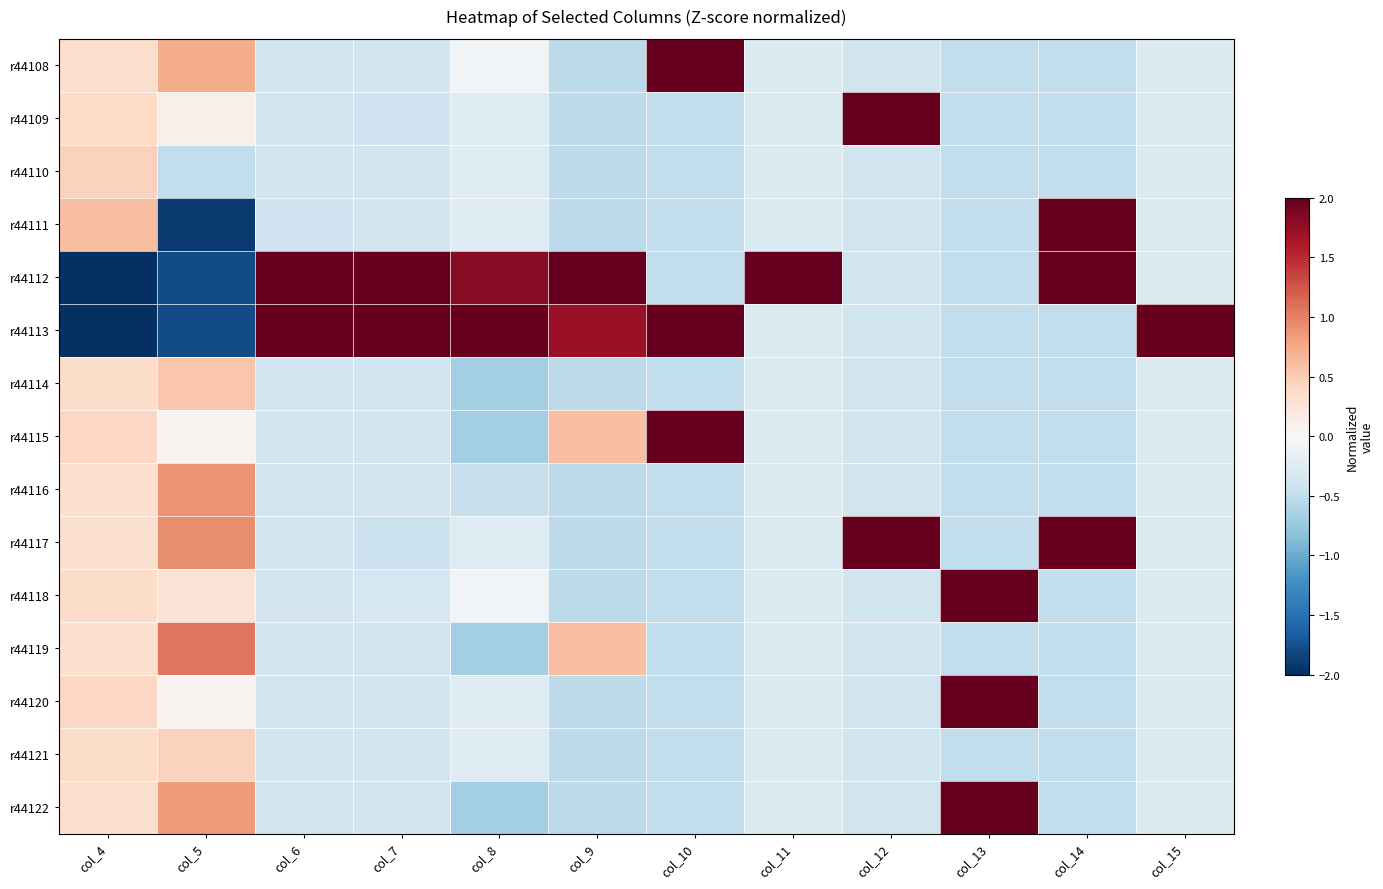

What is the smallest value displayed?

-2.0